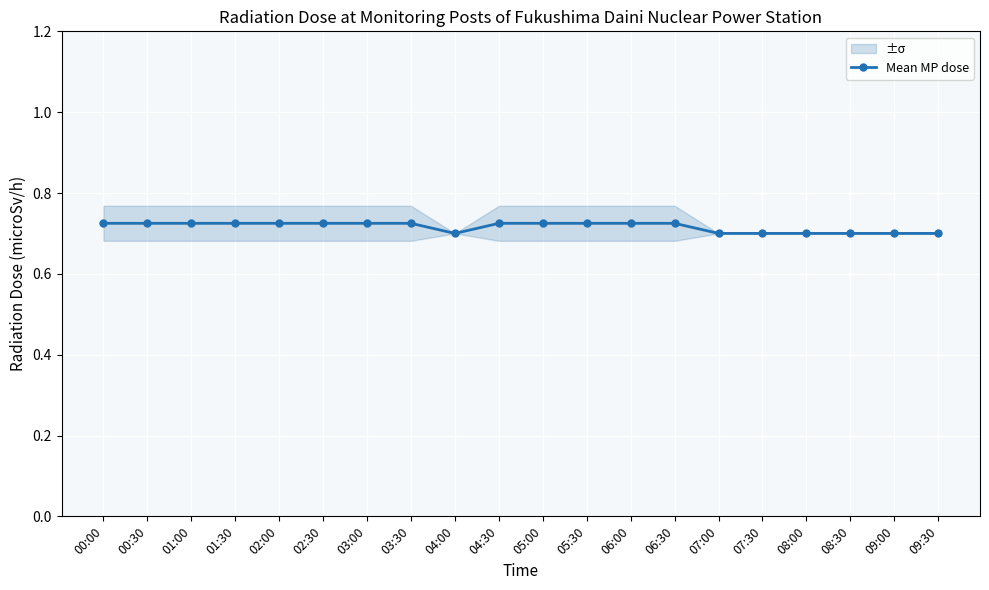

How many lines are shown in the chart?

1